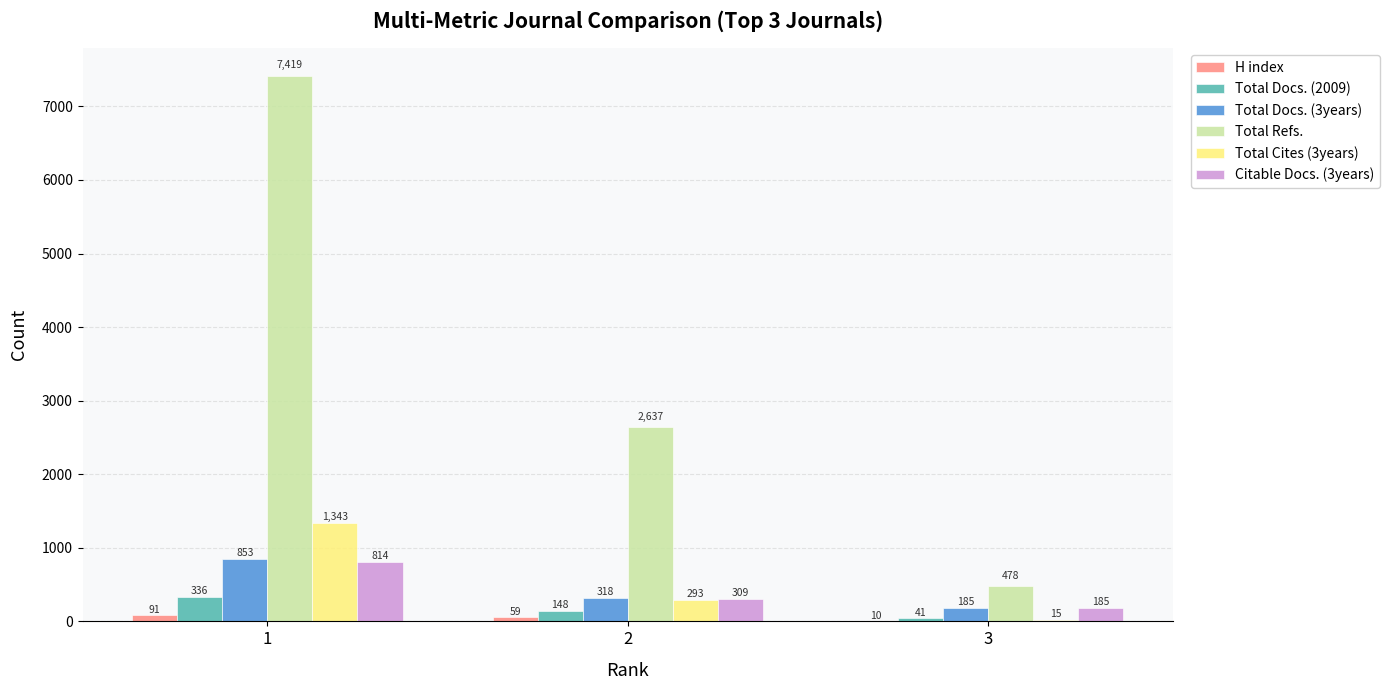

Reading left to right, what are all the values shown in this chart?

H index: 1=91	2=59	3=10
Total Docs. (2009): 1=336	2=148	3=41
Total Docs. (3years): 1=853	2=318	3=185
Total Refs.: 1=7419	2=2637	3=478
Total Cites (3years): 1=1343	2=293	3=15
Citable Docs. (3years): 1=814	2=309	3=185